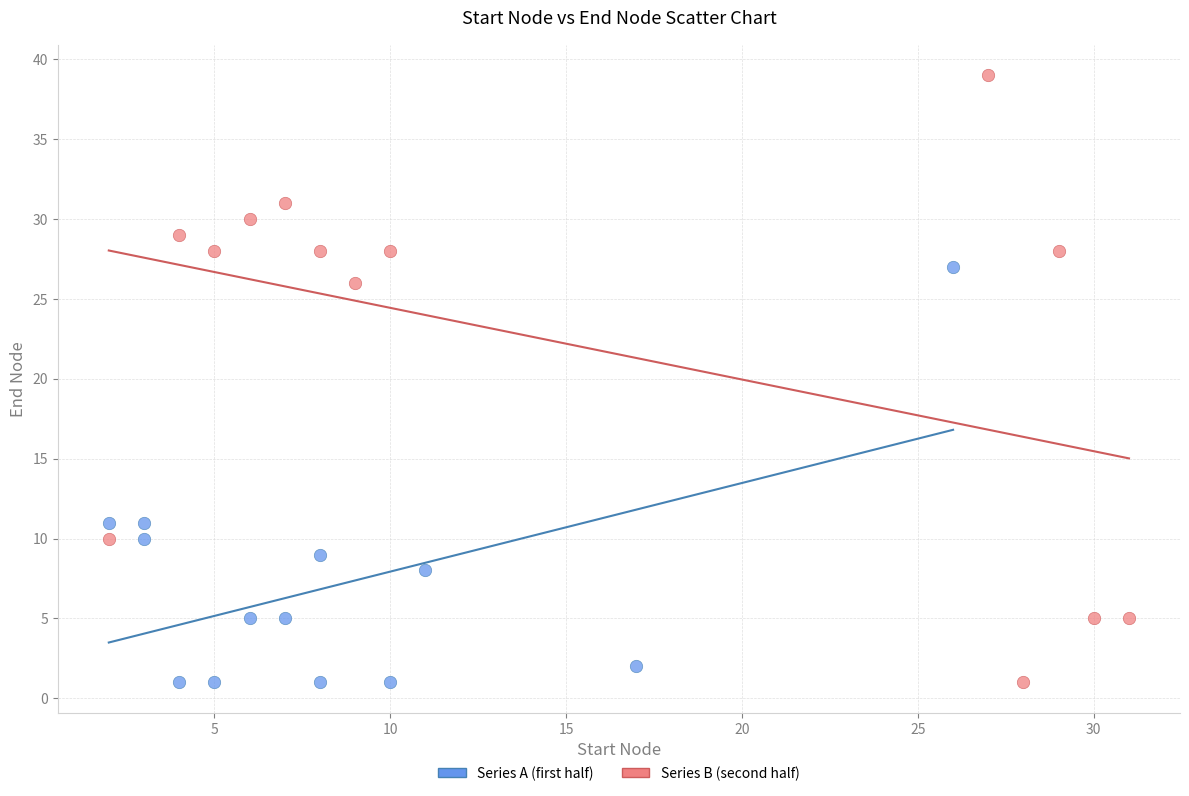

Which series has the widest spread of Y values?

Series B (second half)